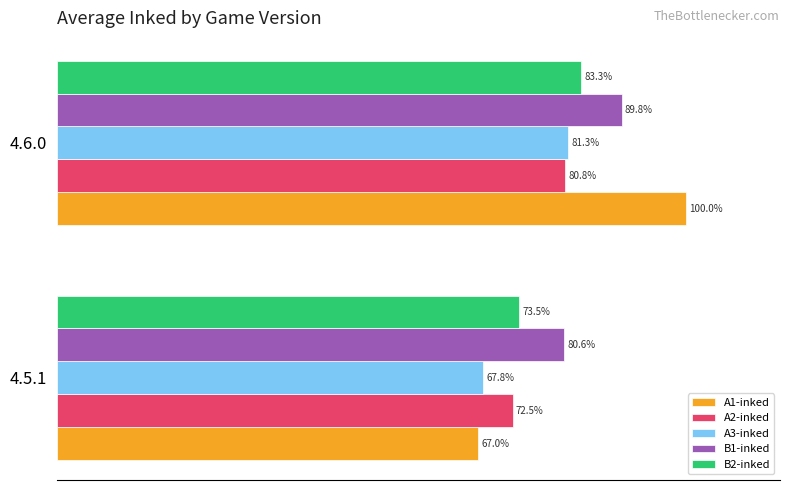

Rank the categories by A2-inked value from highest to lowest.

4.6.0, 4.5.1